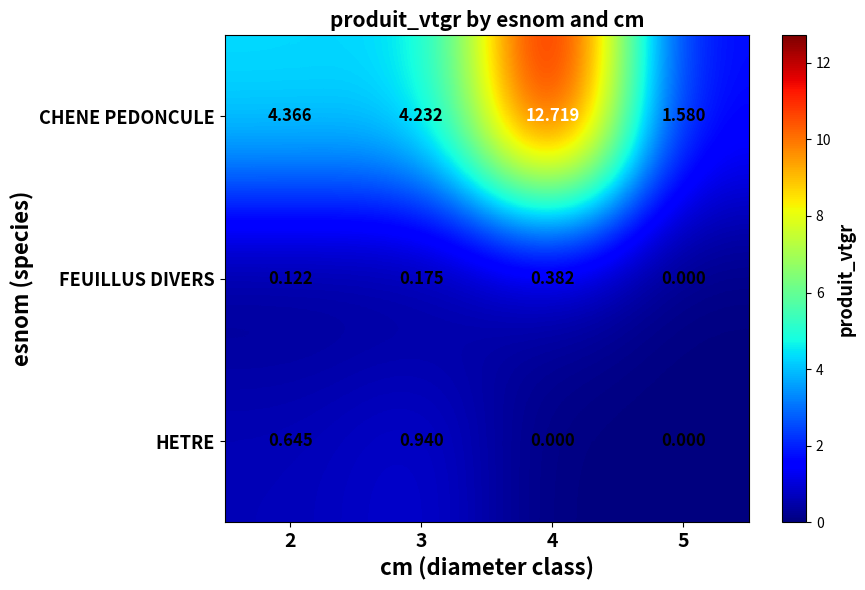

List the series in order of their peak value, lowest first.

FEUILLUS DIVERS, HETRE, CHENE PEDONCULE